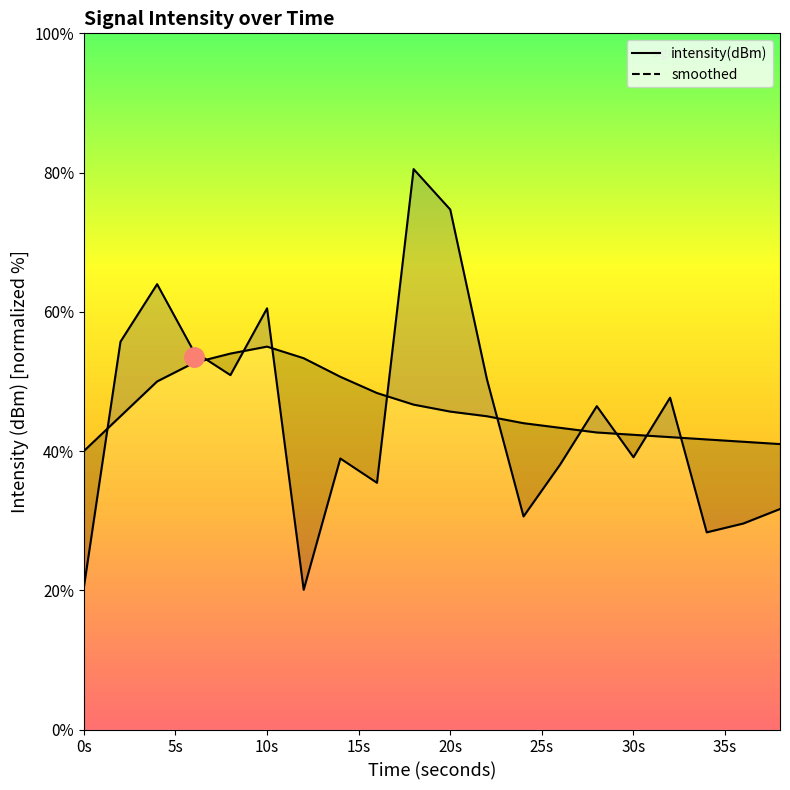

What is the average value of the intensity(dBm) series?

44.9